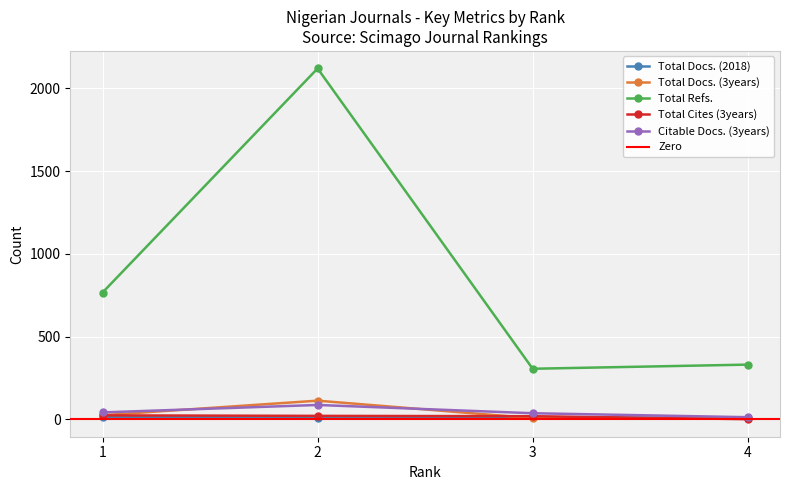

At which label does Total Docs. (3years) first exceed 24?

2